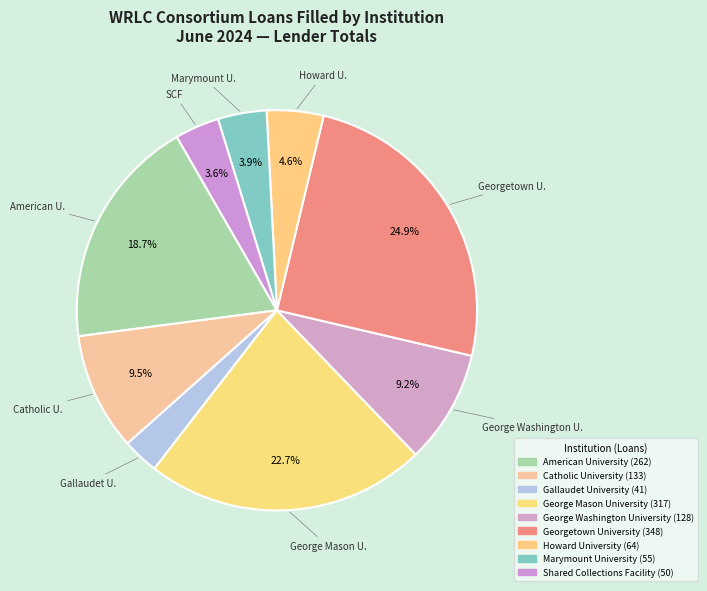

What percentage is NOT represented by Catholic University?

90.5%